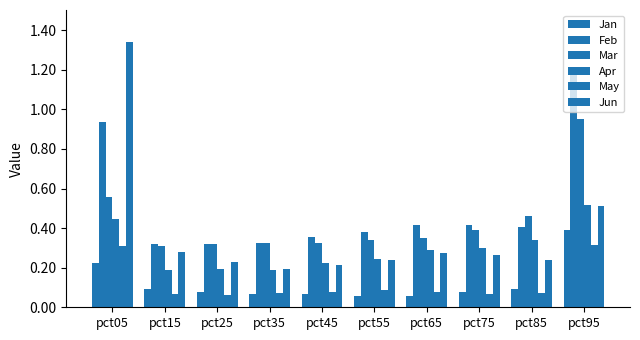

What is the difference between the Apr values at pct45 and pct65?

0.1